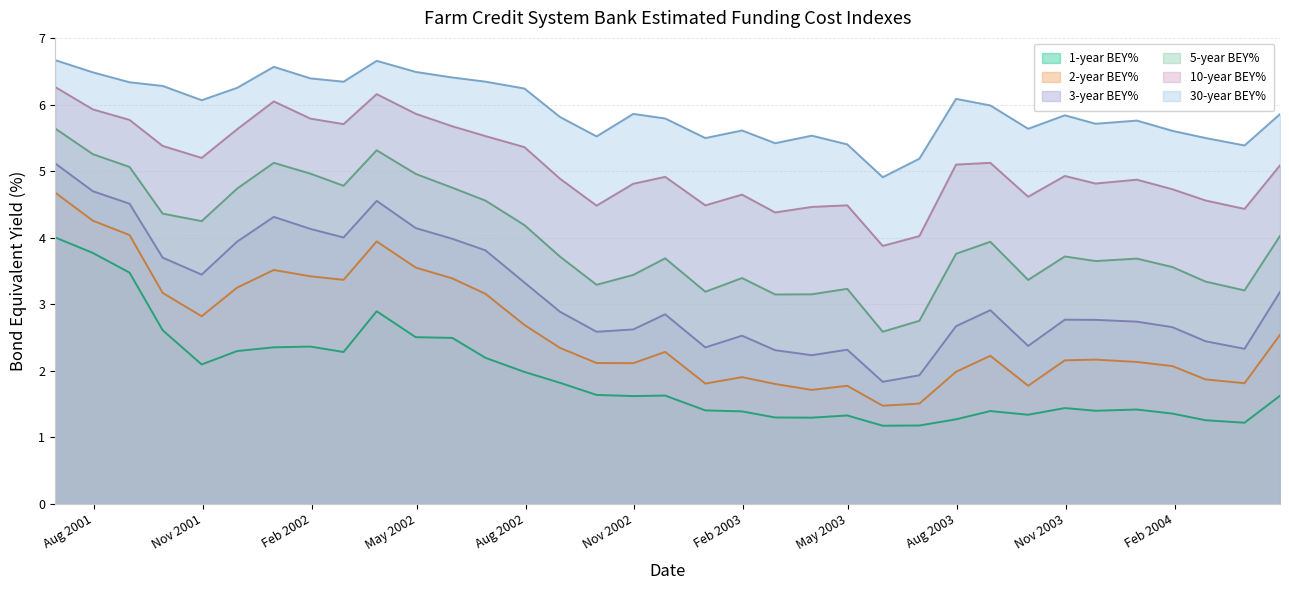

How many categories are shown in the chart?

35